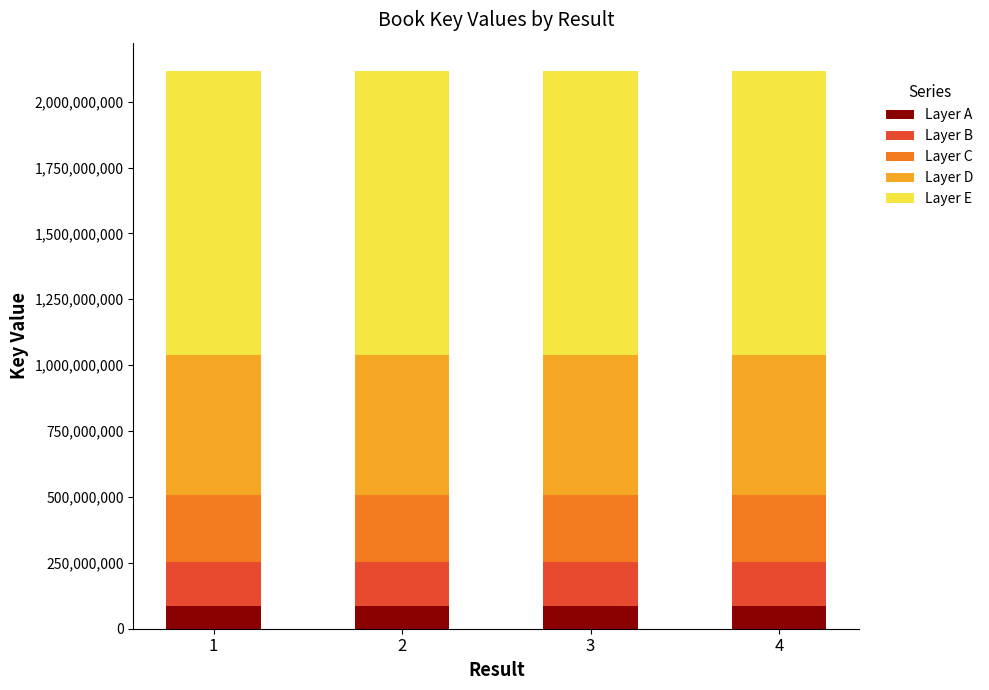

What is the total value across all series at 2?

2117869761.0